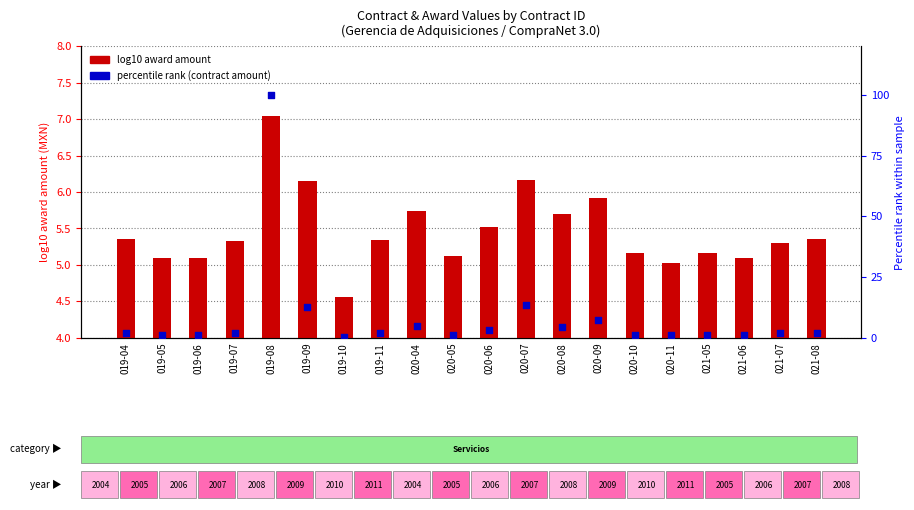

Which series reaches the minimum Y coordinate?

percentile rank (contract amount)